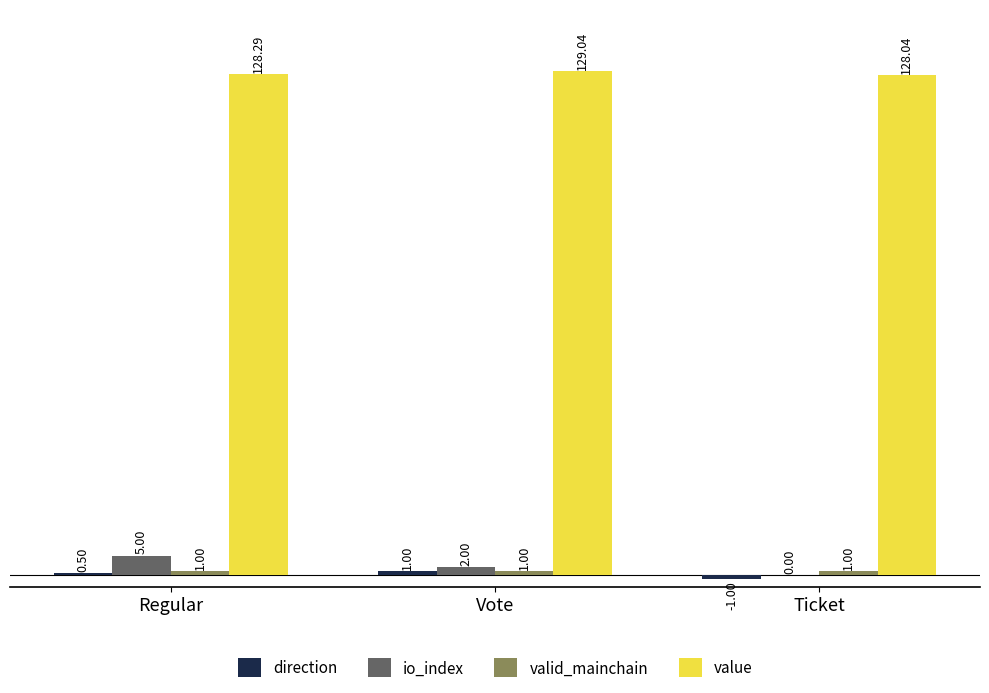

Which series has the largest total across all categories?

value